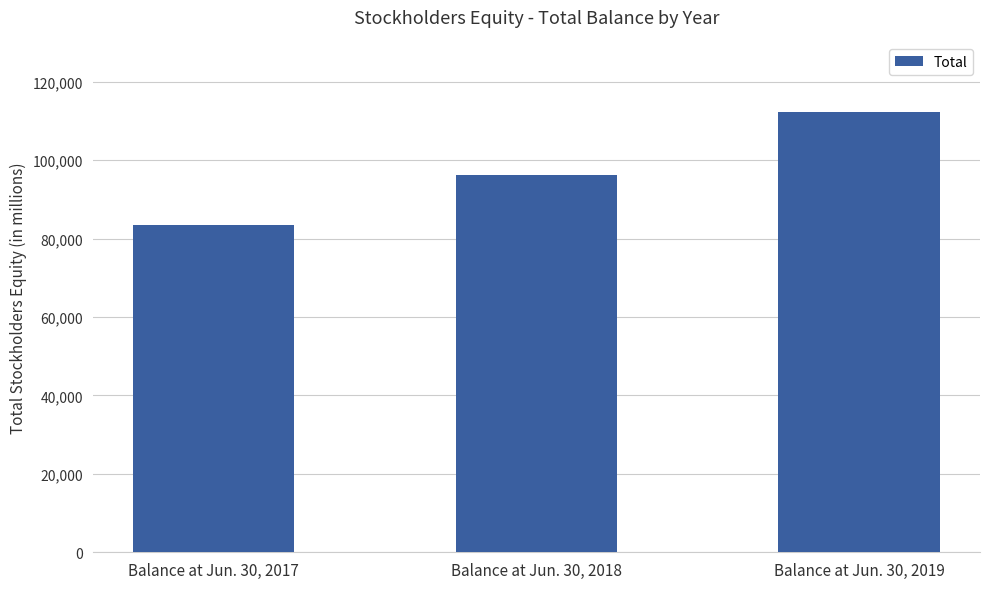

Between Balance at Jun. 30, 2019 and Balance at Jun. 30, 2018, which is larger?

Balance at Jun. 30, 2019